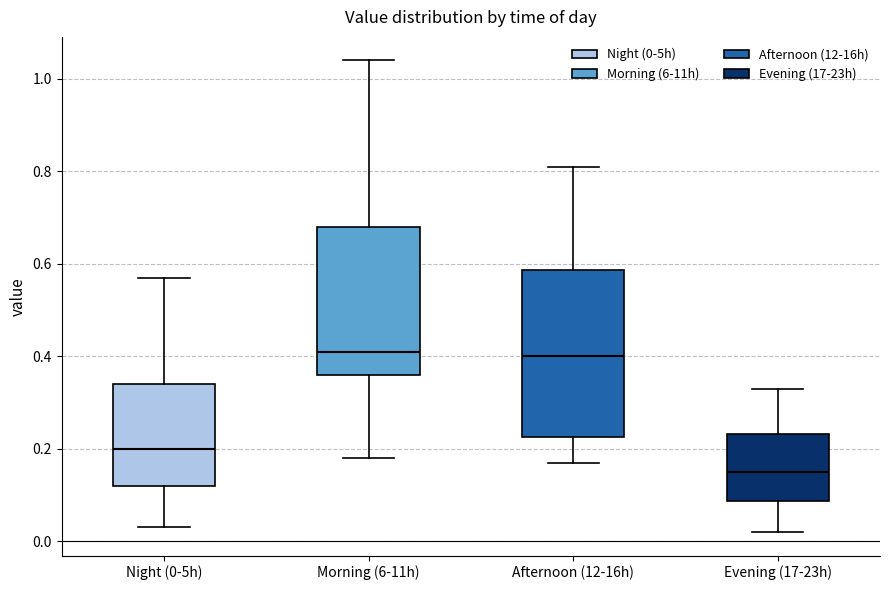

Reading left to right, transcribe this box plot: for each box, give where its median line is, the range the box spans, and where its two whiskers end, as read against the y-axis. The values are not printed on the chart, so give them approximately, as read against the axis.

Night (0-5h): median 0.20, box 0.12 to 0.34, whiskers 0.04 to 0.58
Morning (6-11h): median 0.42, box 0.36 to 0.68, whiskers 0.18 to 1.04
Afternoon (12-16h): median 0.40, box 0.22 to 0.58, whiskers 0.18 to 0.82
Evening (17-23h): median 0.16, box 0.08 to 0.24, whiskers 0.02 to 0.34